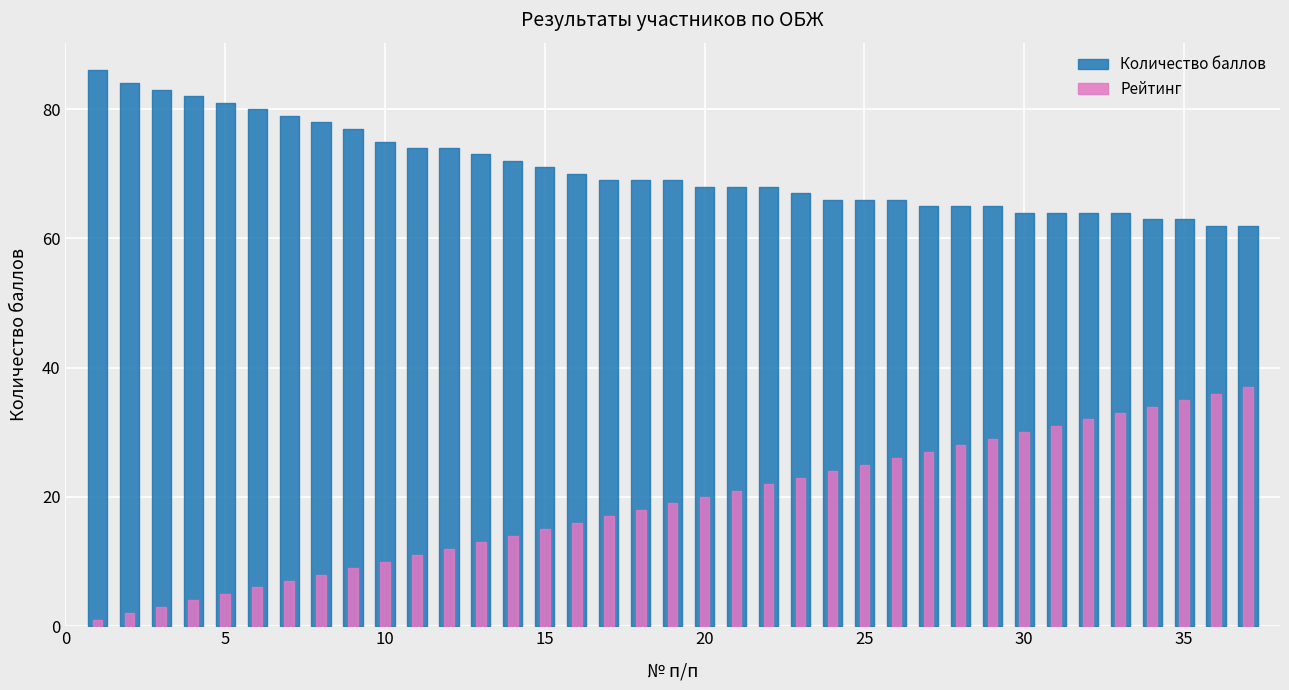

Rank the series by their maximum value, from highest to lowest.

Количество баллов, Рейтинг